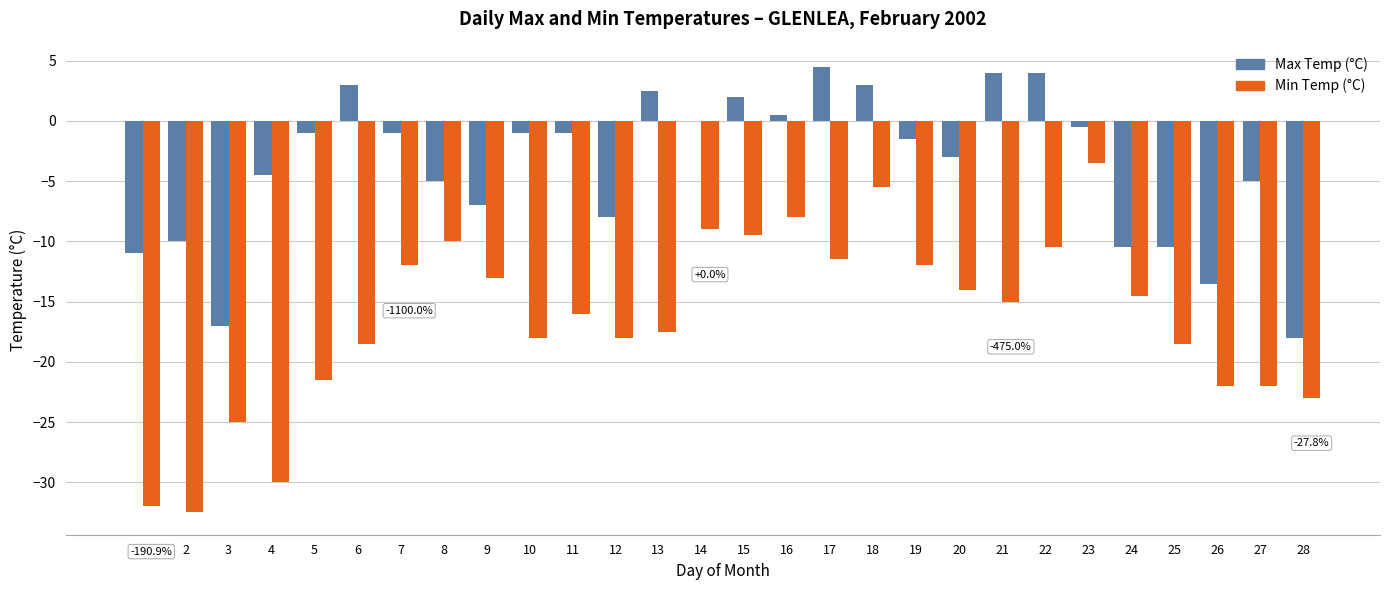

Reading right to left, transcribe all the data shown in this chart.

Max Temp (°C): 28=-18.0	27=-5.0	26=-13.5	25=-10.5	24=-10.5	23=-0.5	22=4.0	21=4.0	20=-3.0	19=-1.5	18=3.0	17=4.5	16=0.5	15=2.0	14=0.0	13=2.5	12=-8.0	11=-1.0	10=-1.0	9=-7.0	8=-5.0	7=-1.0	6=3.0	5=-1.0	4=-4.5	3=-17.0	2=-10.0	1=-11.0
Min Temp (°C): 28=-23.0	27=-22.0	26=-22.0	25=-18.5	24=-14.5	23=-3.5	22=-10.5	21=-15.0	20=-14.0	19=-12.0	18=-5.5	17=-11.5	16=-8.0	15=-9.5	14=-9.0	13=-17.5	12=-18.0	11=-16.0	10=-18.0	9=-13.0	8=-10.0	7=-12.0	6=-18.5	5=-21.5	4=-30.0	3=-25.0	2=-32.5	1=-32.0